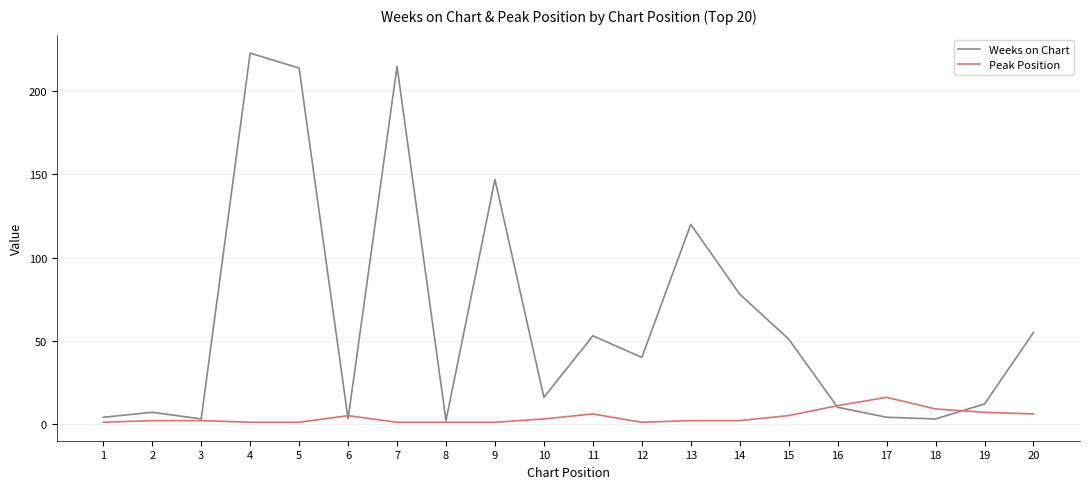

What is the greatest value displayed?

223